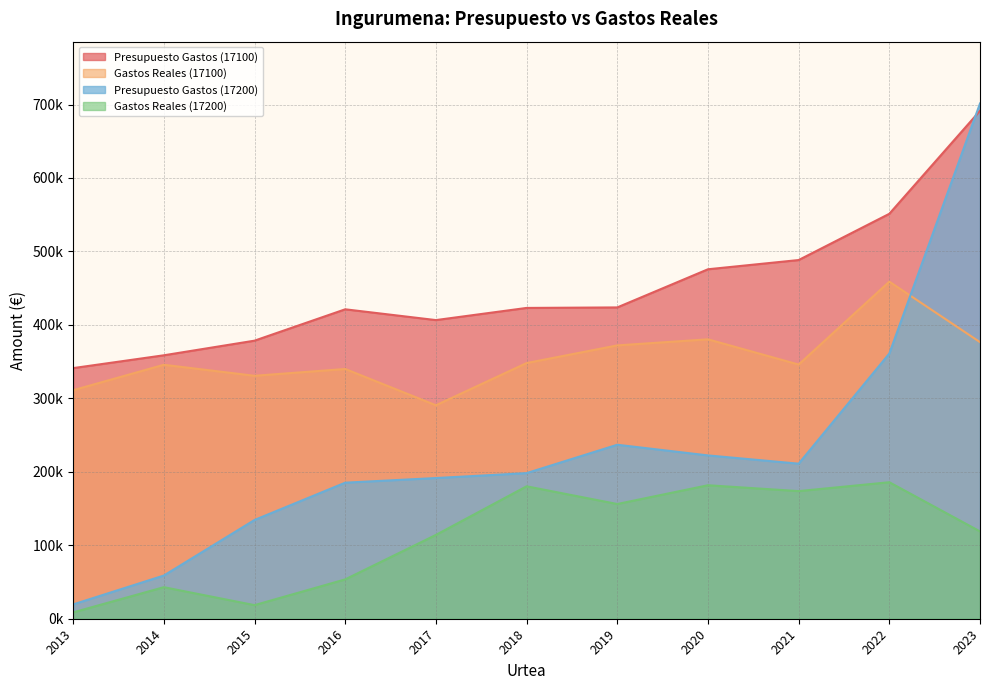

Is it true that Presupuesto Gastos (17200) equals 19500.0 at 2013?

True